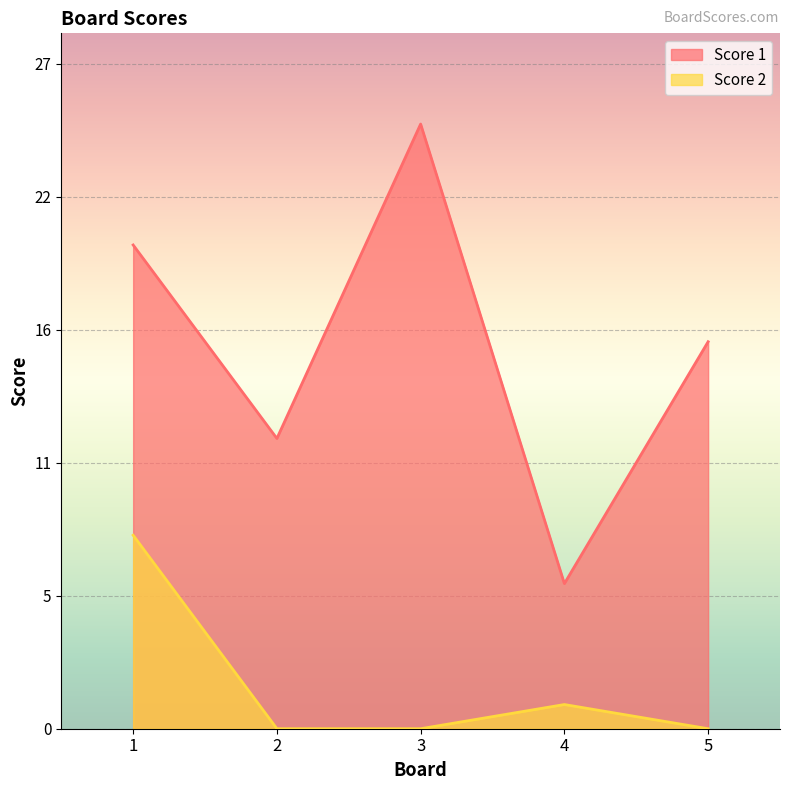

What is the maximum value for Score 1?

25